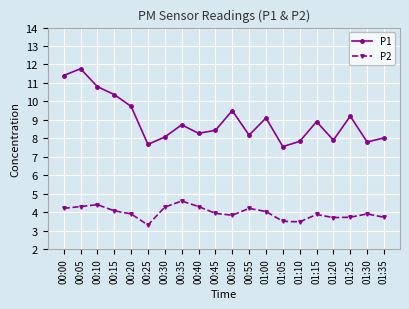

What is the label of the 10th point from the right?

00:50